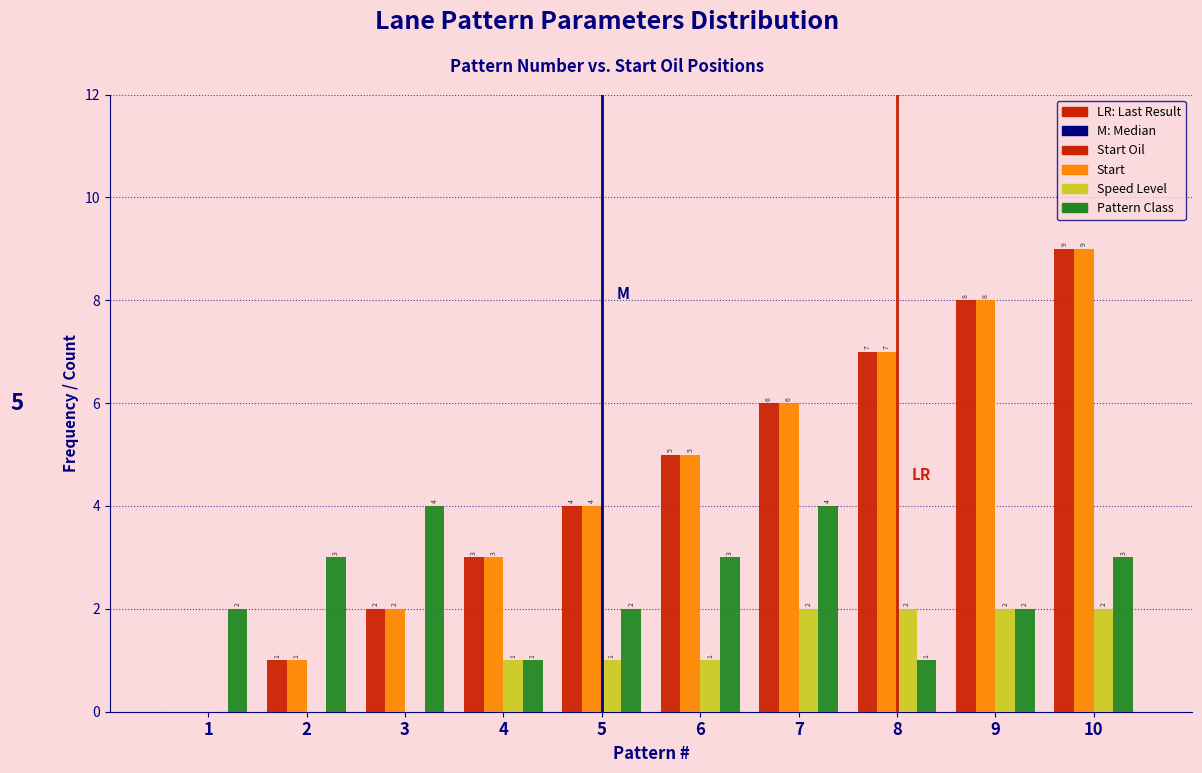

Reading left to right, extract all data points from this chart.

Start Oil: 1=0	2=1	3=2	4=3	5=4	6=5	7=6	8=7	9=8	10=9
Start: 1=0	2=1	3=2	4=3	5=4	6=5	7=6	8=7	9=8	10=9
Speed Level: 1=0	2=0	3=0	4=1	5=1	6=1	7=2	8=2	9=2	10=2
Pattern Class: 1=2	2=3	3=4	4=1	5=2	6=3	7=4	8=1	9=2	10=3